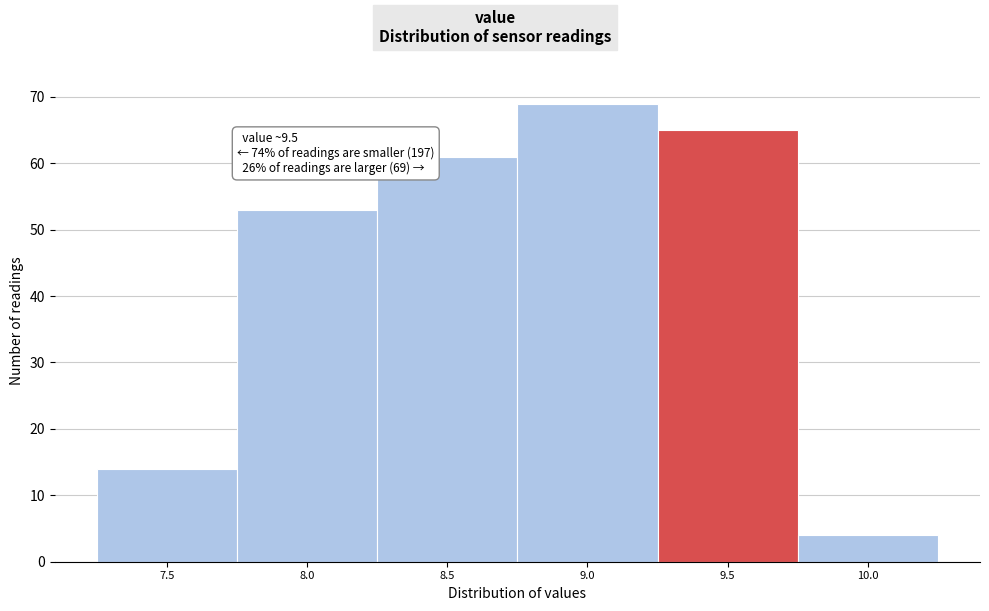

Reading left to right, list all the values displayed in this chart.

14	53	61	69	65	4